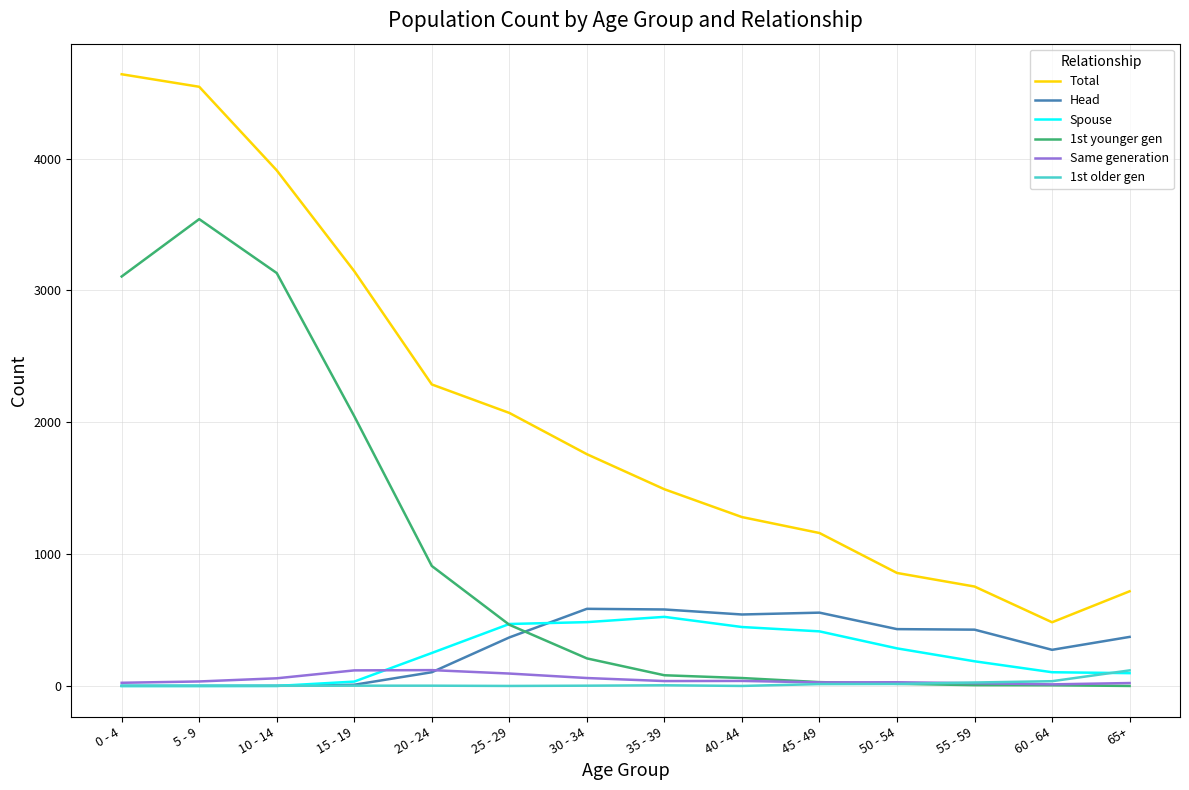

Which series has the largest total across all categories?

Total